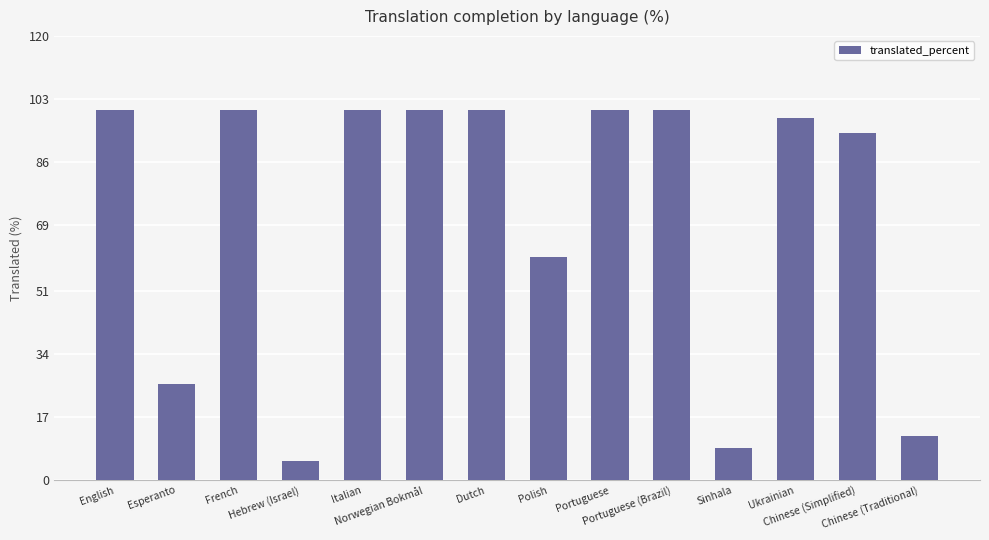

At which label is the value closest to 52?

Polish